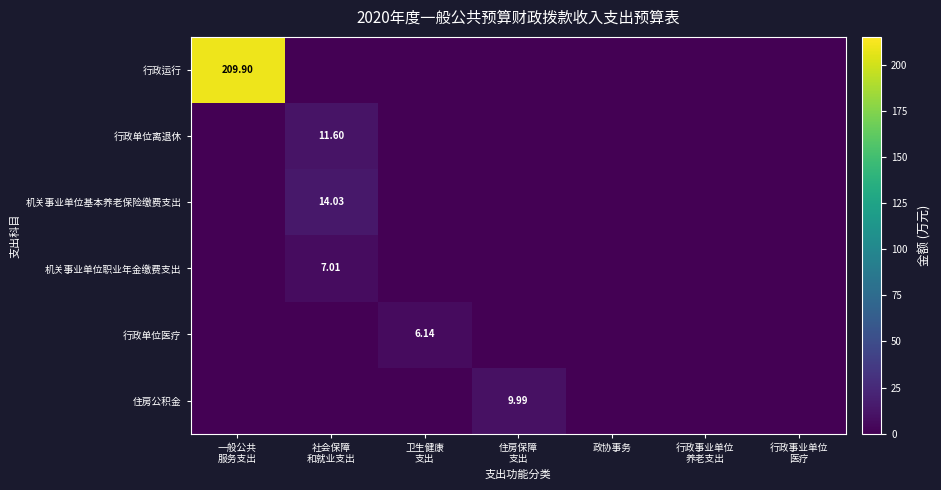

The value of 行政单位医疗 at 卫生健康 支出 is 2.2. True or false?

False